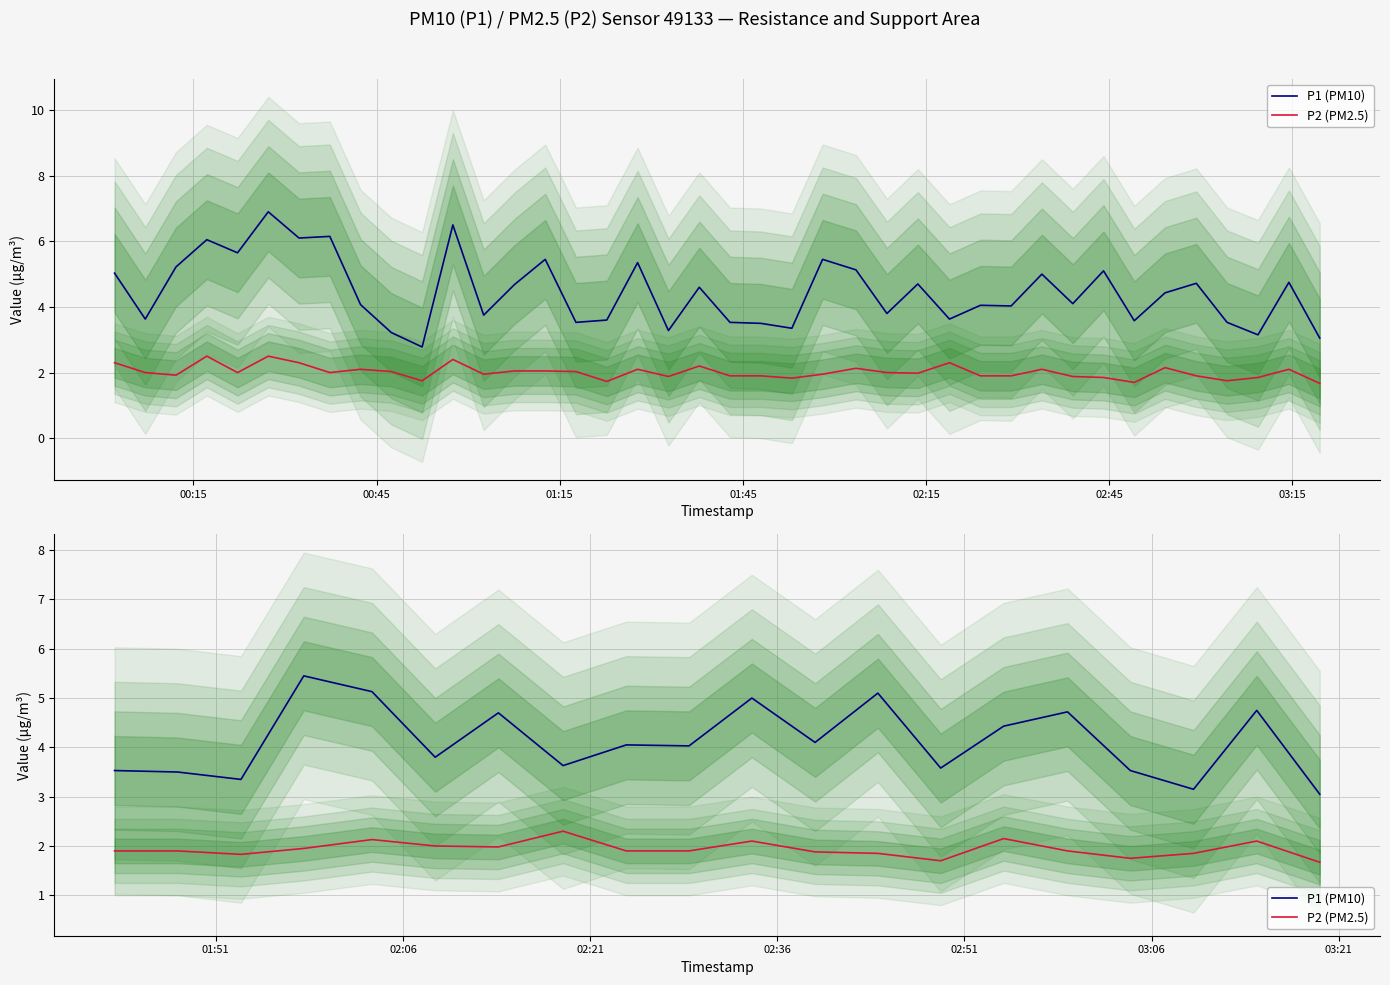

How many lines are shown in the chart?

2